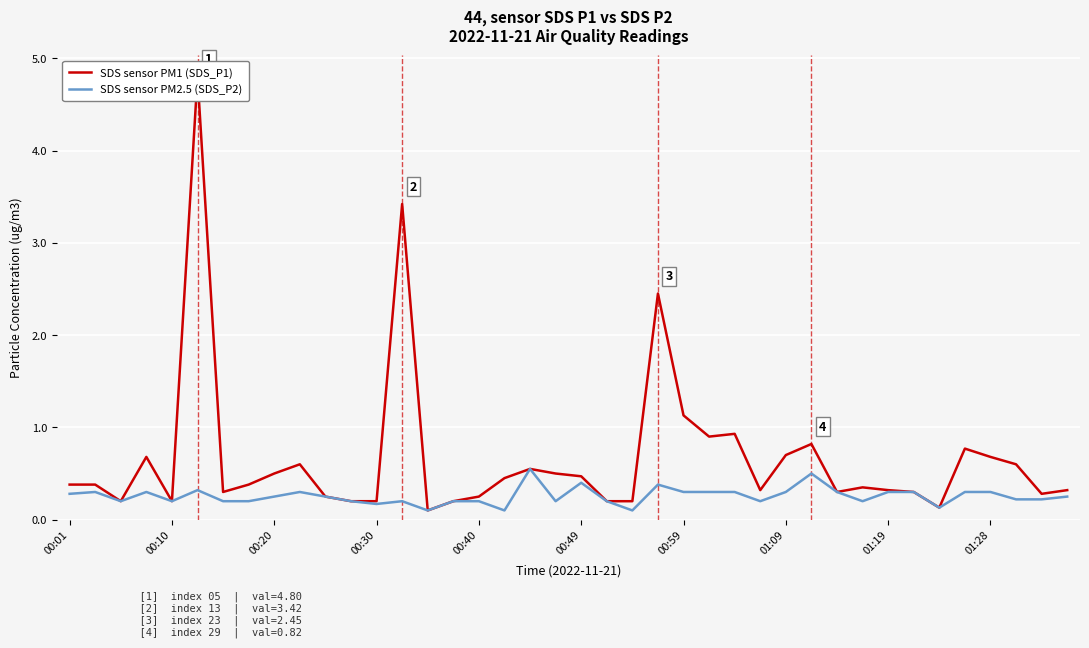

List the series in order of their peak value, highest first.

SDS sensor PM1 (SDS_P1), SDS sensor PM2.5 (SDS_P2)